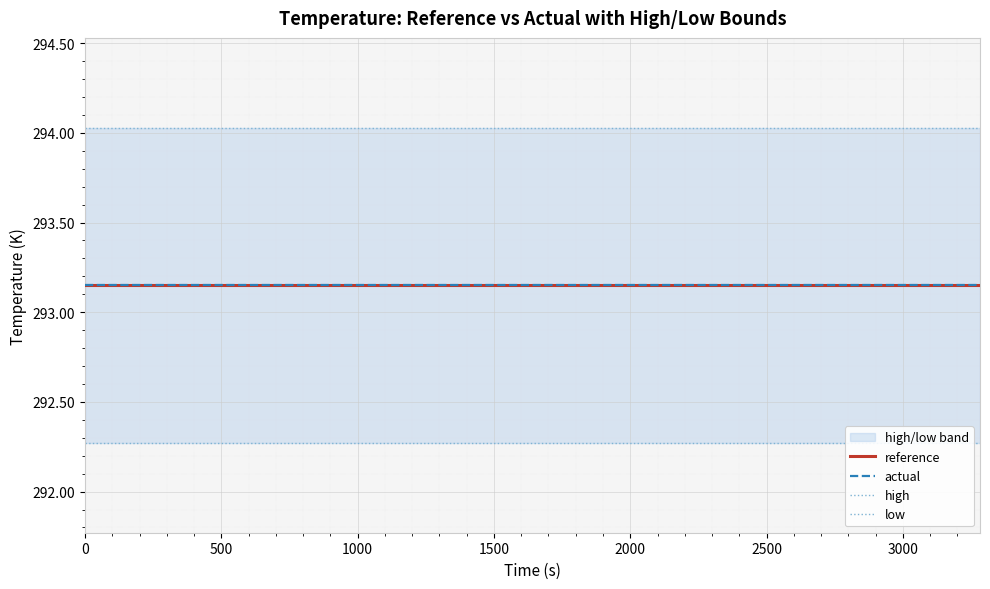

The value of high at 14 is 420.7. True or false?

False